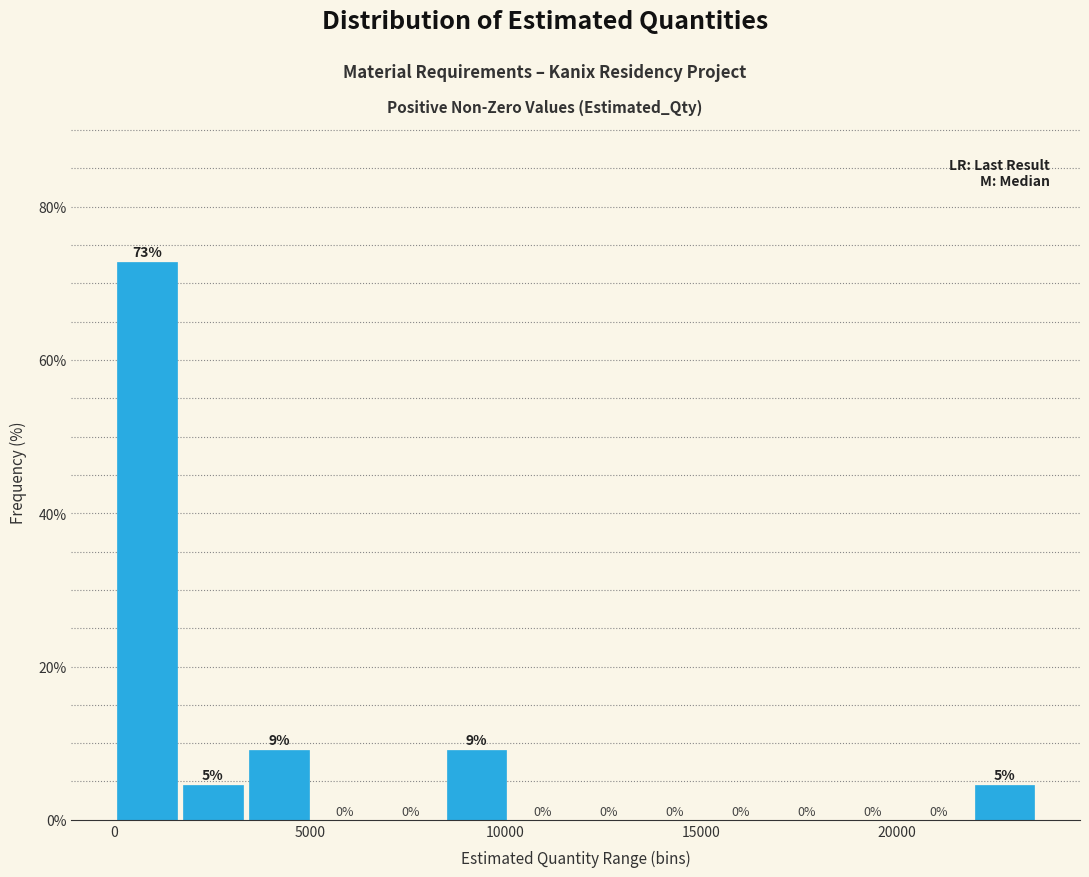

Read against the x-axis, roughly where is the centre of the tallest bar?

1000